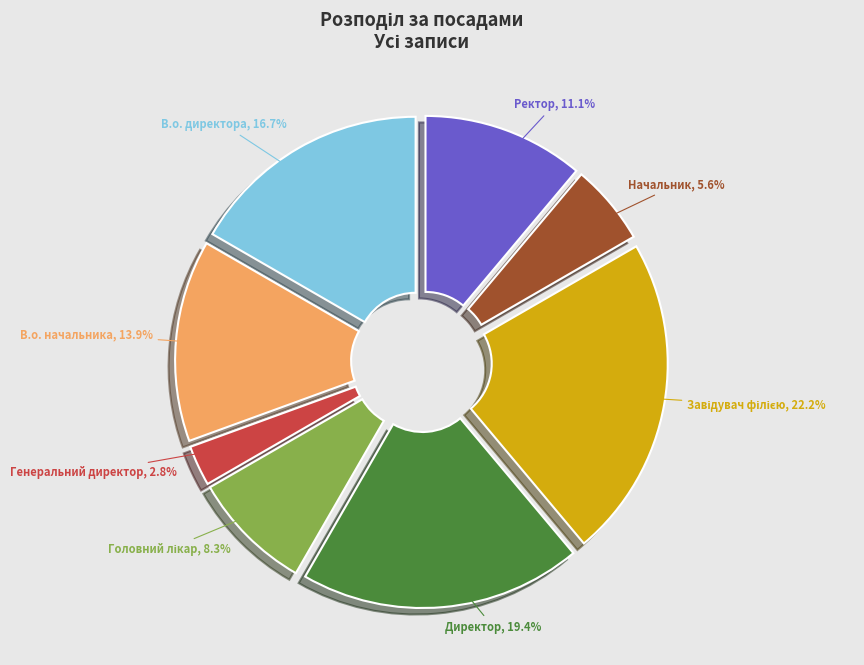

Between В.о. директора and В.о. начальника, which is larger?

В.о. директора